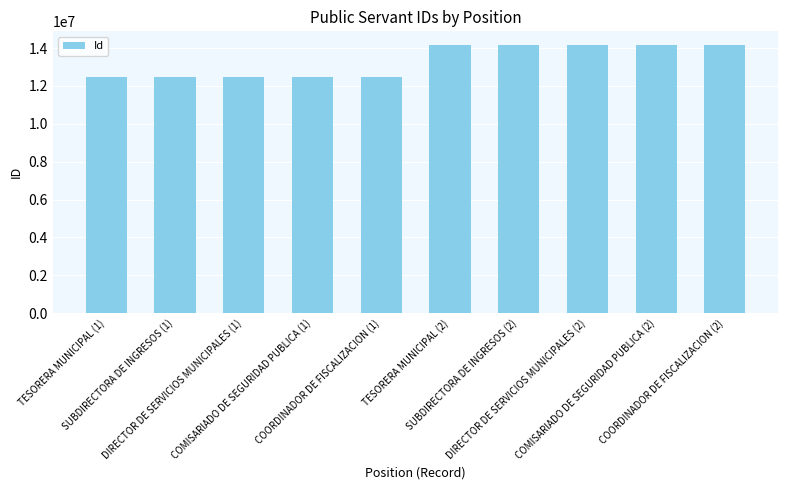

Approximately how many times larger is the value at COMISARIADO DE SEGURIDAD PUBLICA (1) compared to SUBDIRECTORA DE INGRESOS (1)?

1.0